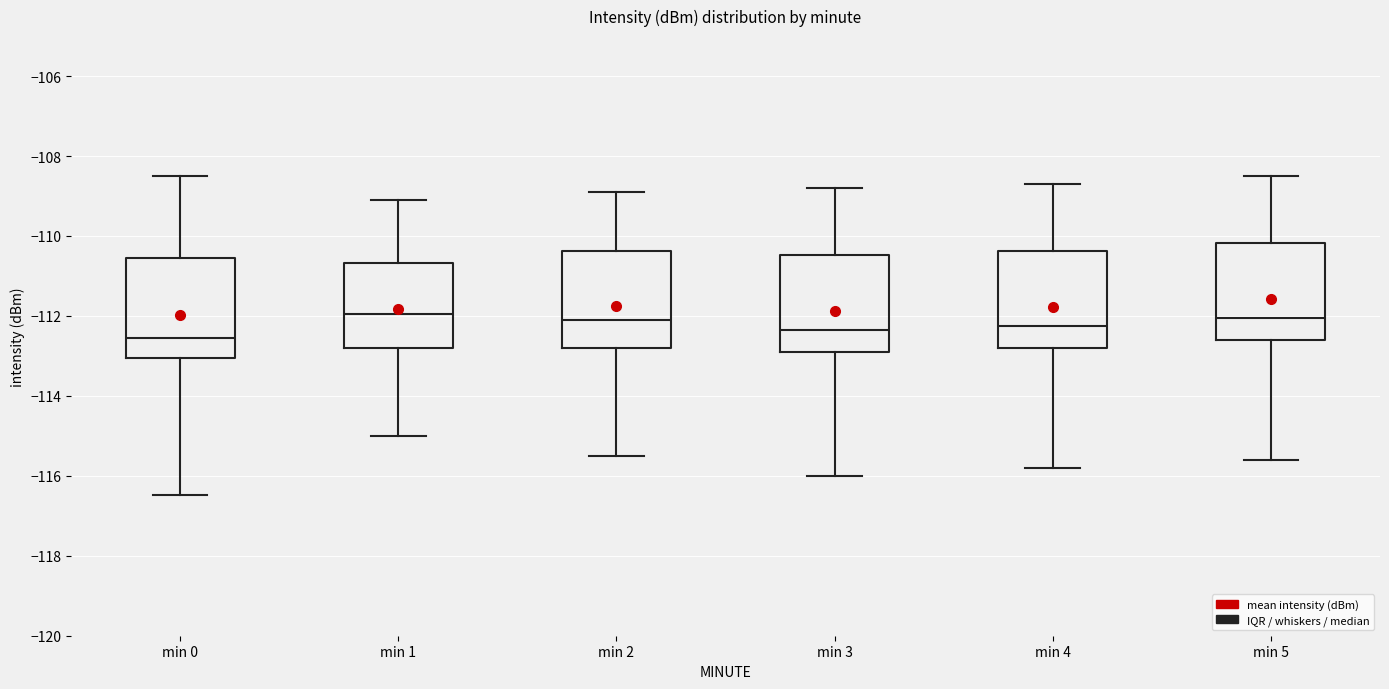

Reading left to right, transcribe this box plot: for each box, give where its median line is, the range the box spans, and where its two whiskers end, as read against the y-axis. The values are not printed on the chart, so give them approximately, as read against the axis.

min 0: median -112.6, box -113.0 to -110.6, whiskers -116.4 to -108.4
min 1: median -112.0, box -112.8 to -110.6, whiskers -115.0 to -109.0
min 2: median -112.0, box -112.8 to -110.4, whiskers -115.4 to -108.8
min 3: median -112.4, box -112.8 to -110.4, whiskers -116.0 to -108.8
min 4: median -112.2, box -112.8 to -110.4, whiskers -115.8 to -108.6
min 5: median -112.0, box -112.6 to -110.2, whiskers -115.6 to -108.4